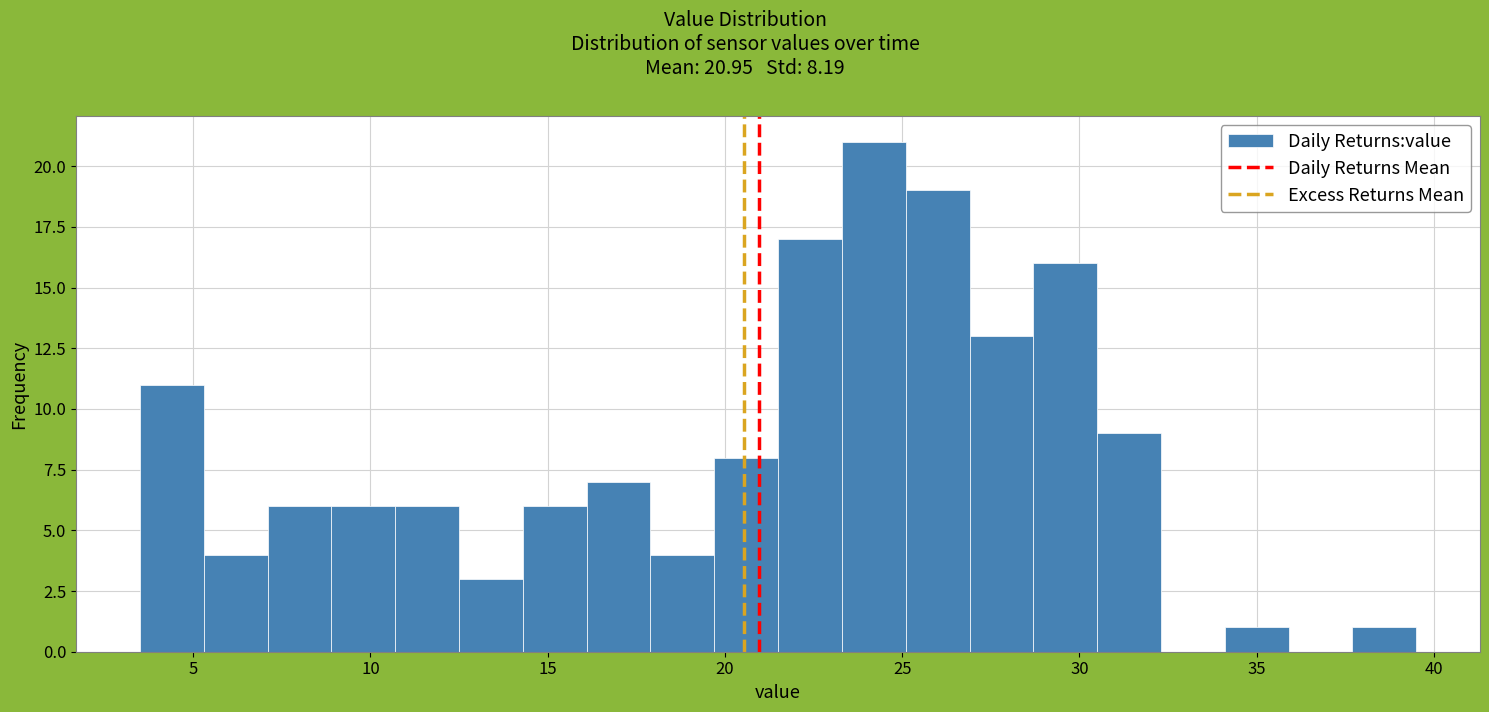

Read against the x-axis, roughly where is the centre of the tallest bar?

24.0